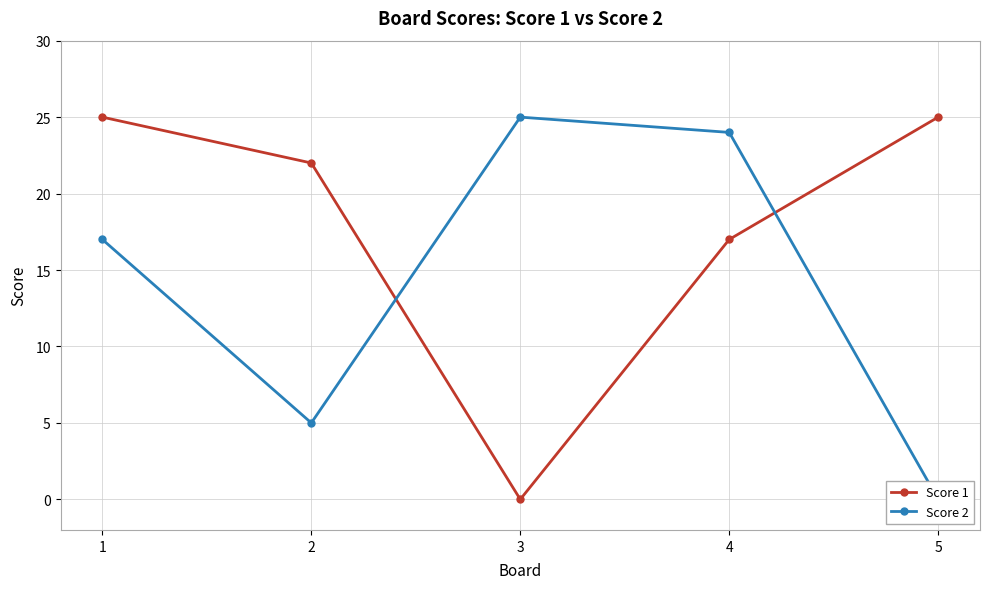

Read the Score 2 value at 1, to the nearest 10.

20